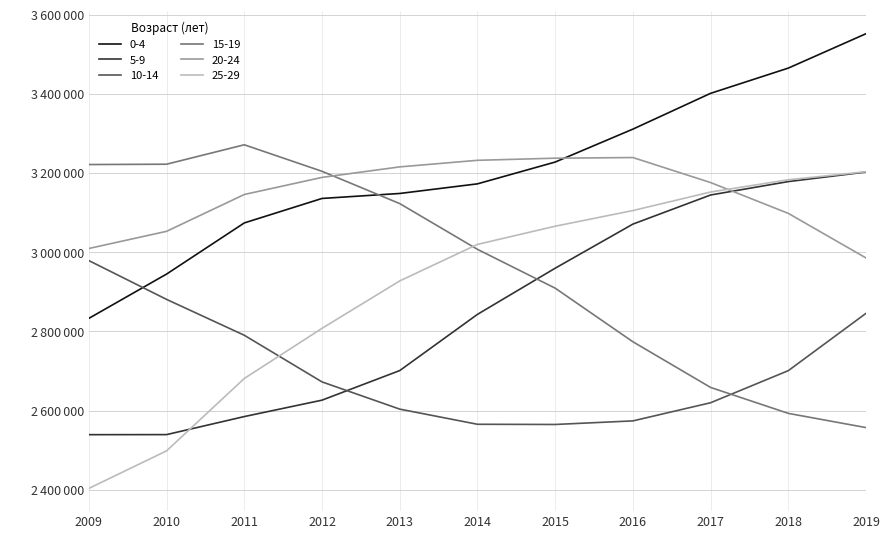

Which series changed the most between 2010 and 2012?

25-29